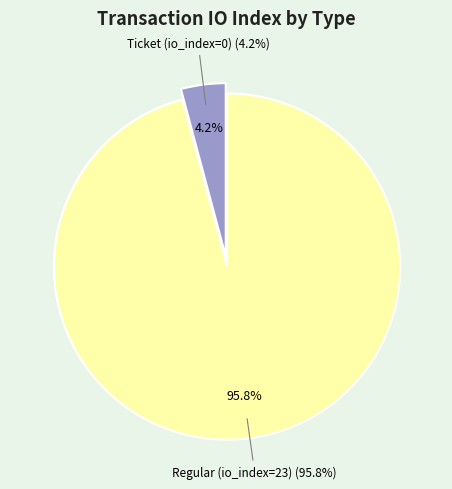

Which has a higher value, Ticket (io_index=0) or Regular (io_index=23)?

Regular (io_index=23)